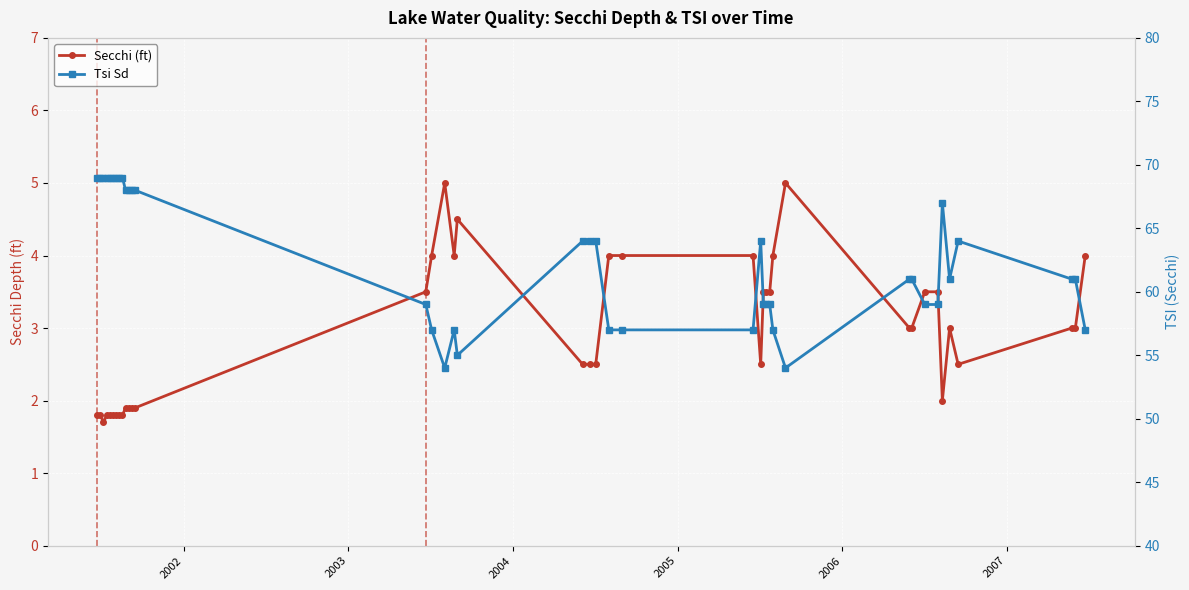

What are all the series names shown in the legend?

Secchi (ft), Tsi Sd